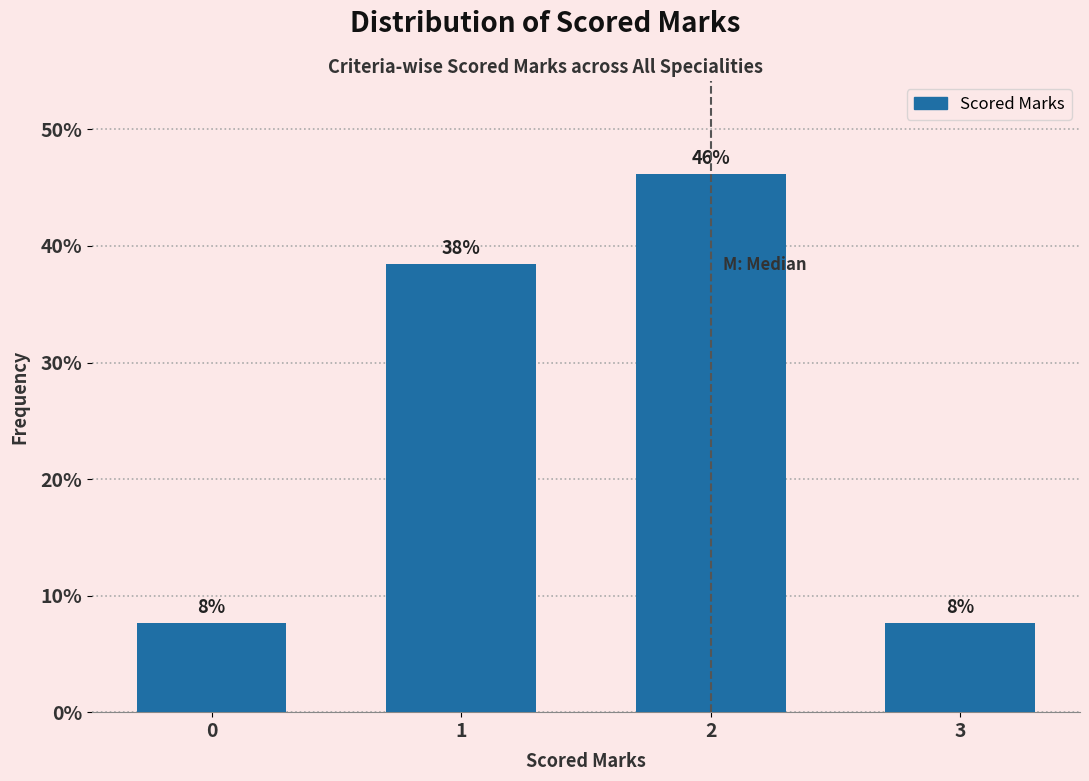

How many bars are there in total?

4